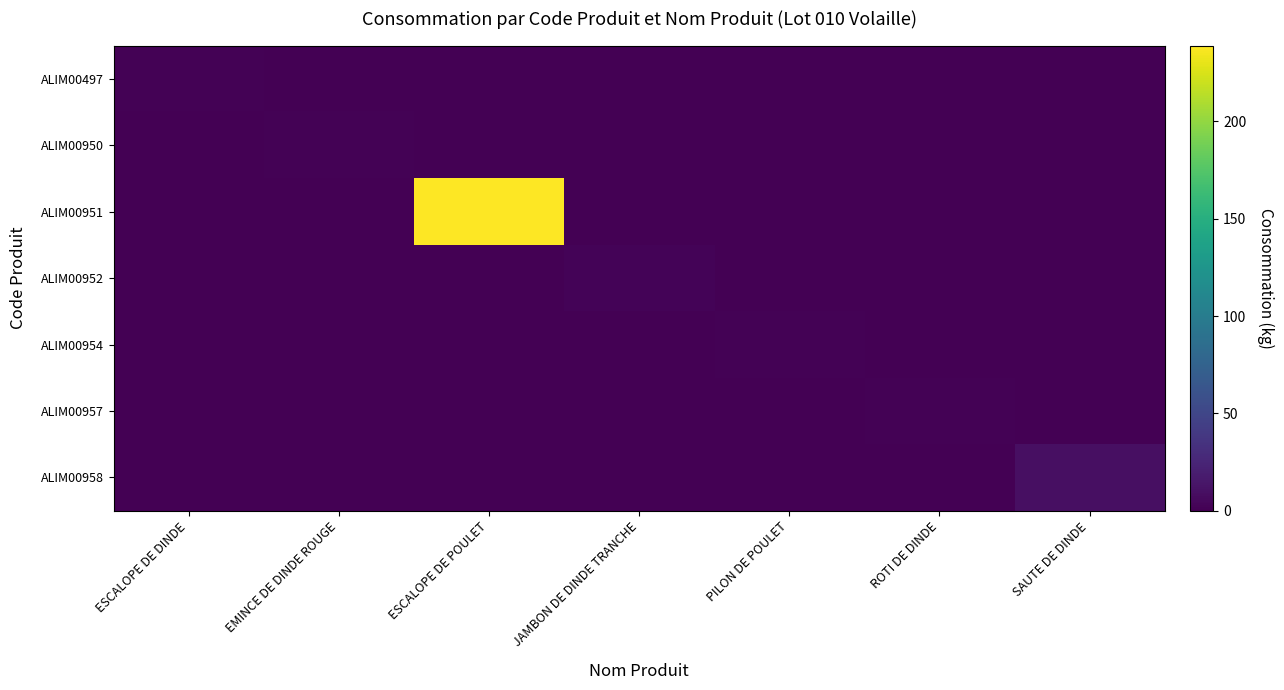

Reading left to right, transcribe all the data shown in this chart.

ALIM00497: ESCALOPE DE DINDE=1	EMINCE DE DINDE ROUGE=0	ESCALOPE DE POULET=0	JAMBON DE DINDE TRANCHE=0	PILON DE POULET=0	ROTI DE DINDE=0	SAUTE DE DINDE=0
ALIM00950: ESCALOPE DE DINDE=0	EMINCE DE DINDE ROUGE=1	ESCALOPE DE POULET=0	JAMBON DE DINDE TRANCHE=0	PILON DE POULET=0	ROTI DE DINDE=0	SAUTE DE DINDE=0
ALIM00951: ESCALOPE DE DINDE=0	EMINCE DE DINDE ROUGE=0	ESCALOPE DE POULET=239	JAMBON DE DINDE TRANCHE=0	PILON DE POULET=0	ROTI DE DINDE=0	SAUTE DE DINDE=0
ALIM00952: ESCALOPE DE DINDE=0	EMINCE DE DINDE ROUGE=0	ESCALOPE DE POULET=0	JAMBON DE DINDE TRANCHE=2	PILON DE POULET=0	ROTI DE DINDE=0	SAUTE DE DINDE=0
ALIM00954: ESCALOPE DE DINDE=0	EMINCE DE DINDE ROUGE=0	ESCALOPE DE POULET=0	JAMBON DE DINDE TRANCHE=0	PILON DE POULET=1	ROTI DE DINDE=0	SAUTE DE DINDE=0
ALIM00957: ESCALOPE DE DINDE=0	EMINCE DE DINDE ROUGE=0	ESCALOPE DE POULET=0	JAMBON DE DINDE TRANCHE=0	PILON DE POULET=0	ROTI DE DINDE=1	SAUTE DE DINDE=0
ALIM00958: ESCALOPE DE DINDE=0	EMINCE DE DINDE ROUGE=0	ESCALOPE DE POULET=0	JAMBON DE DINDE TRANCHE=0	PILON DE POULET=0	ROTI DE DINDE=0	SAUTE DE DINDE=10